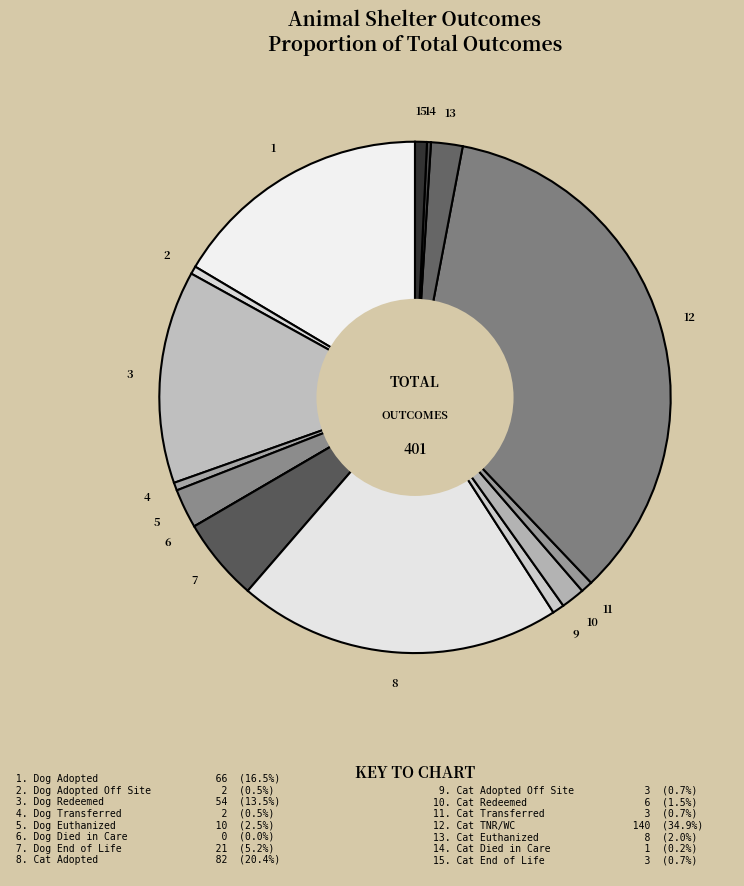

Rank the categories by value from highest to lowest.

Cat TNR/WC, Cat Adopted, Dog Adopted, Dog Redeemed, Dog End of Life, Dog Euthanized, Cat Euthanized, Cat Redeemed, Cat Adopted Off Site, Cat Transferred, Cat End of Life, Dog Adopted Off Site, Dog Transferred, Cat Died in Care, Dog Died in Care